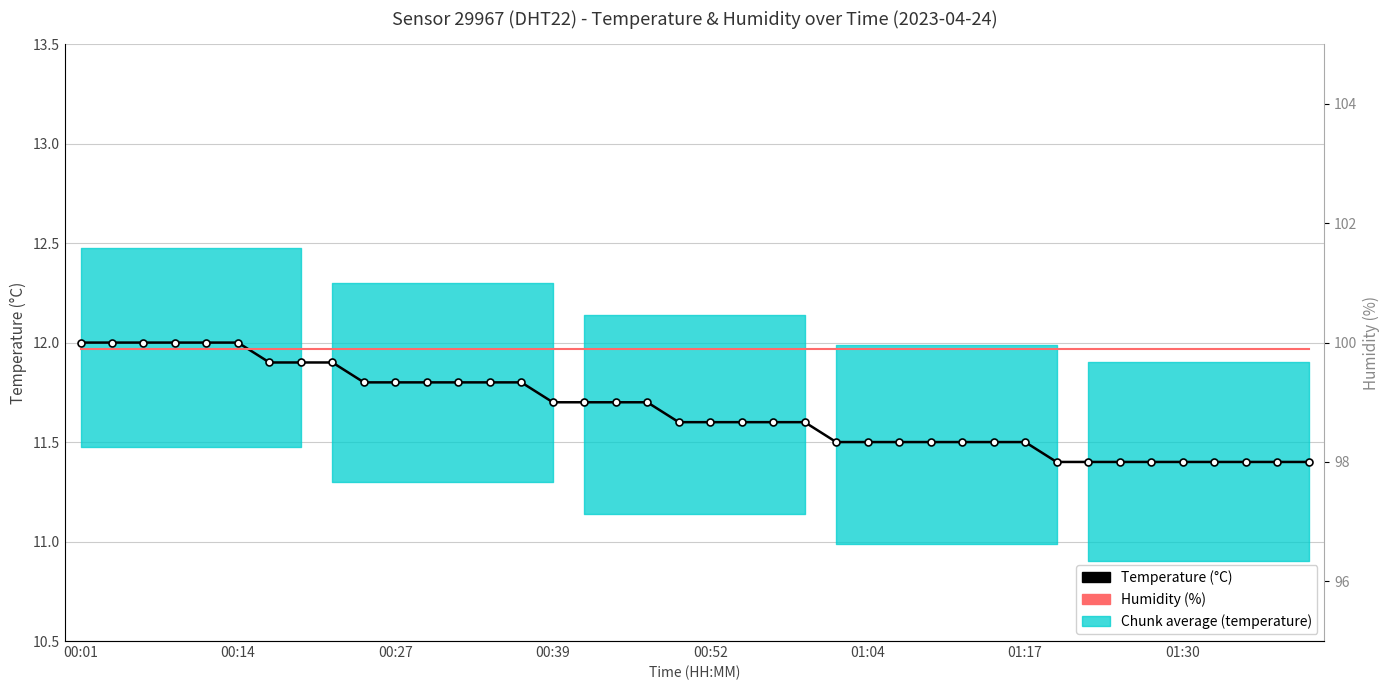

The value of Temperature (°C) at 36 is 11.4. True or false?

True